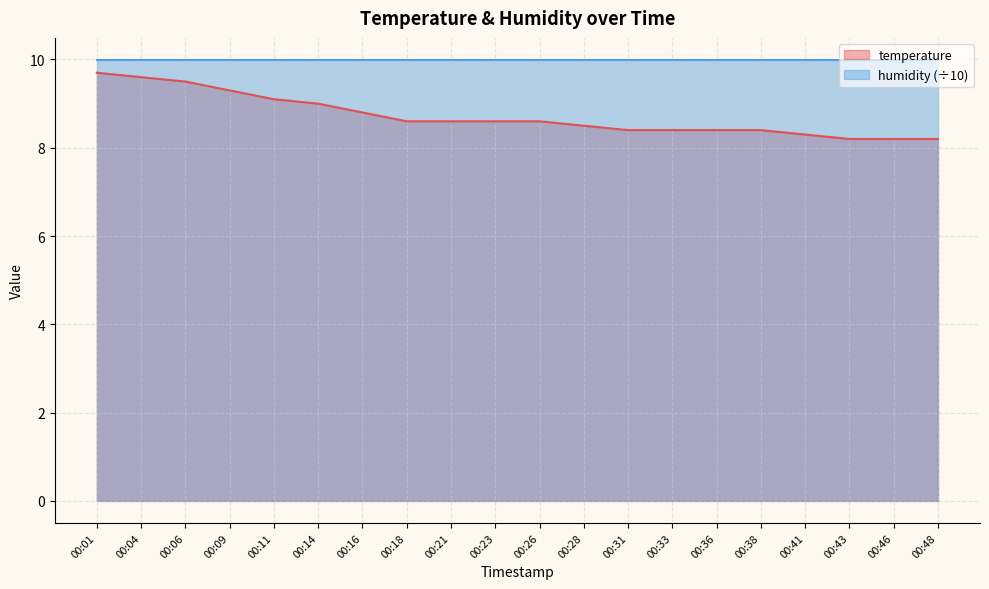

How many distinct data groups are displayed?

2